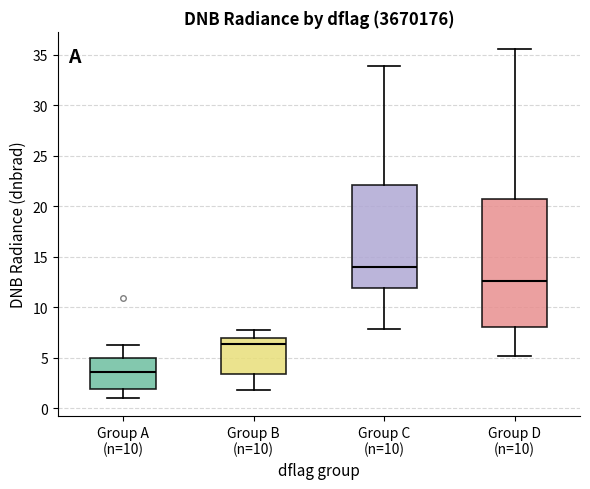

Which box has the lowest median line?

Group A (n=10)